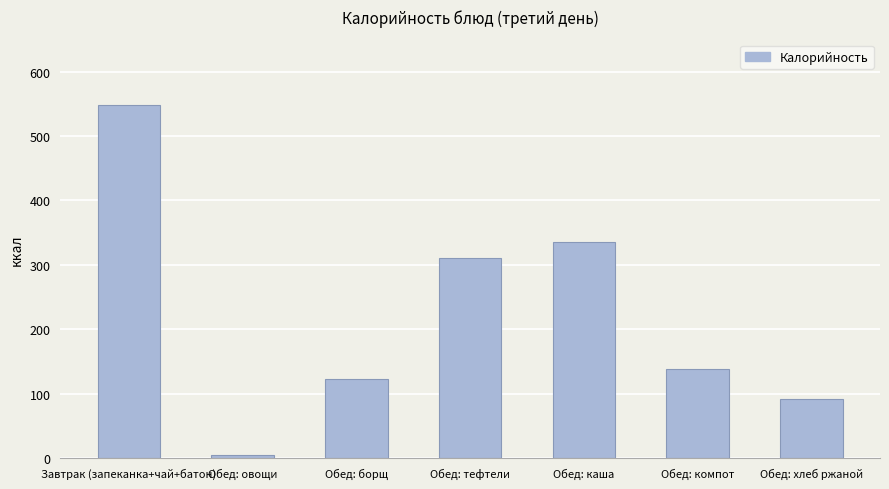

The chart shows a value of 738.3 at Завтрак (запеканка+чай+батон). True or false?

False